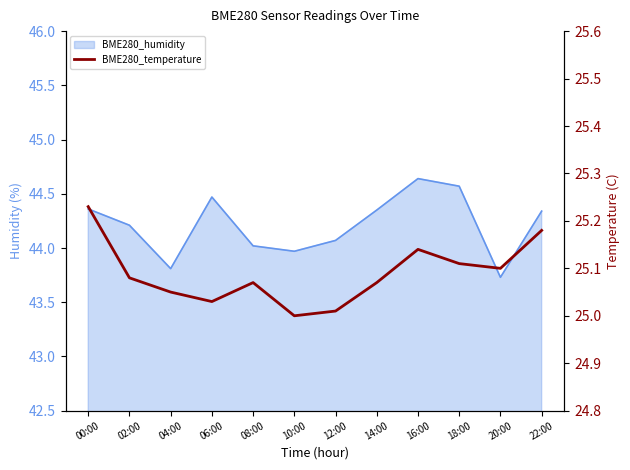

Which has a higher value, 10:00 or 02:00?

02:00